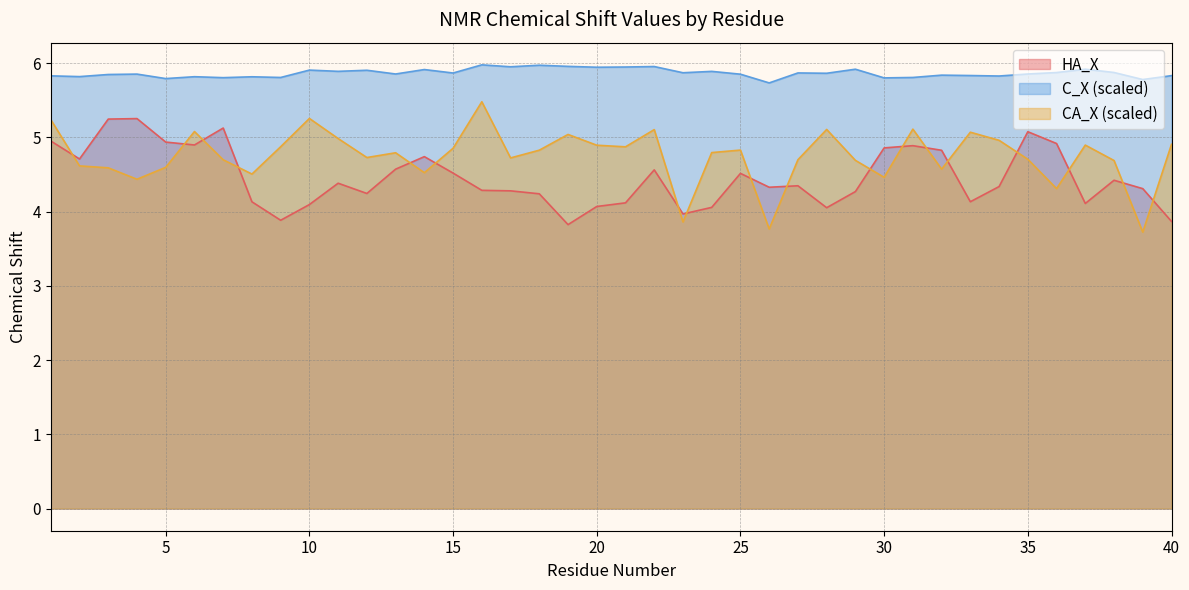

Which category has the lowest value in the C_X series?

26